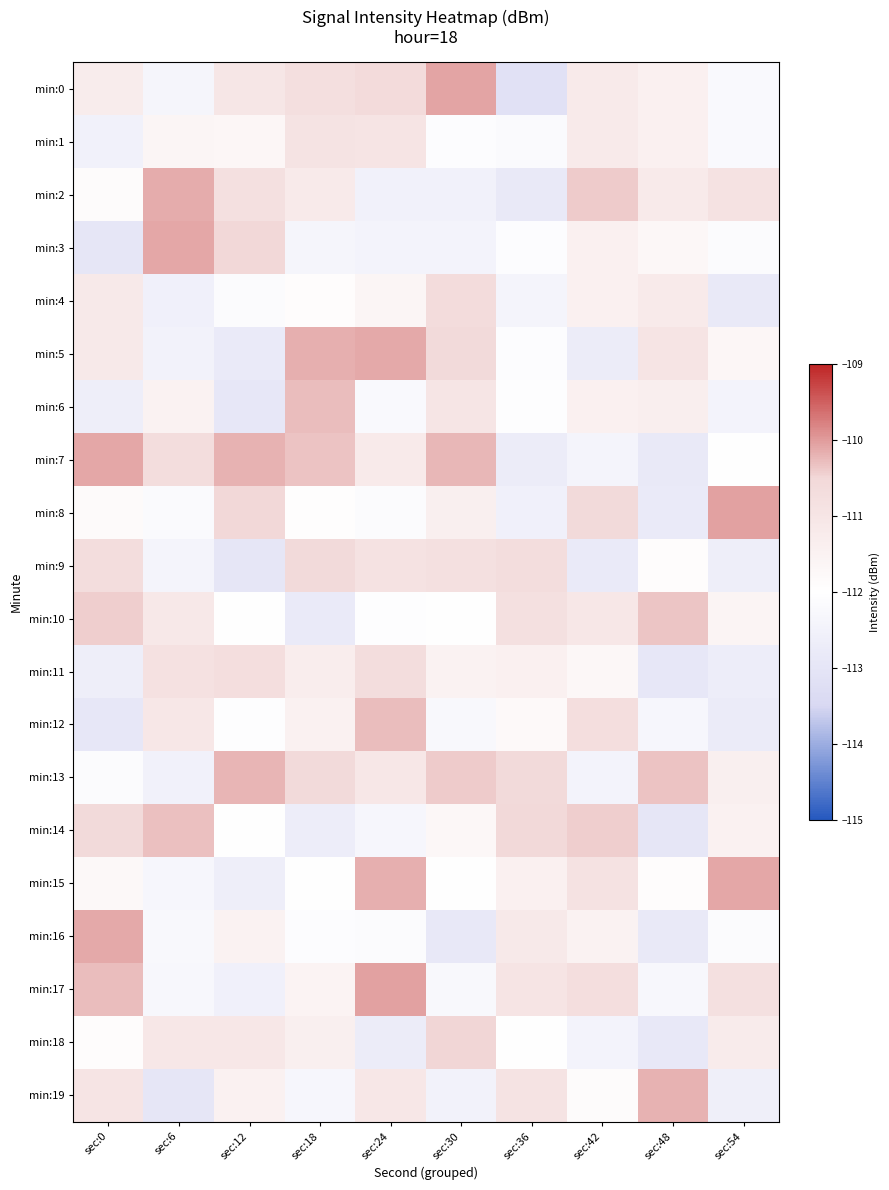

At how many categories does at least one series exceed -112?

10